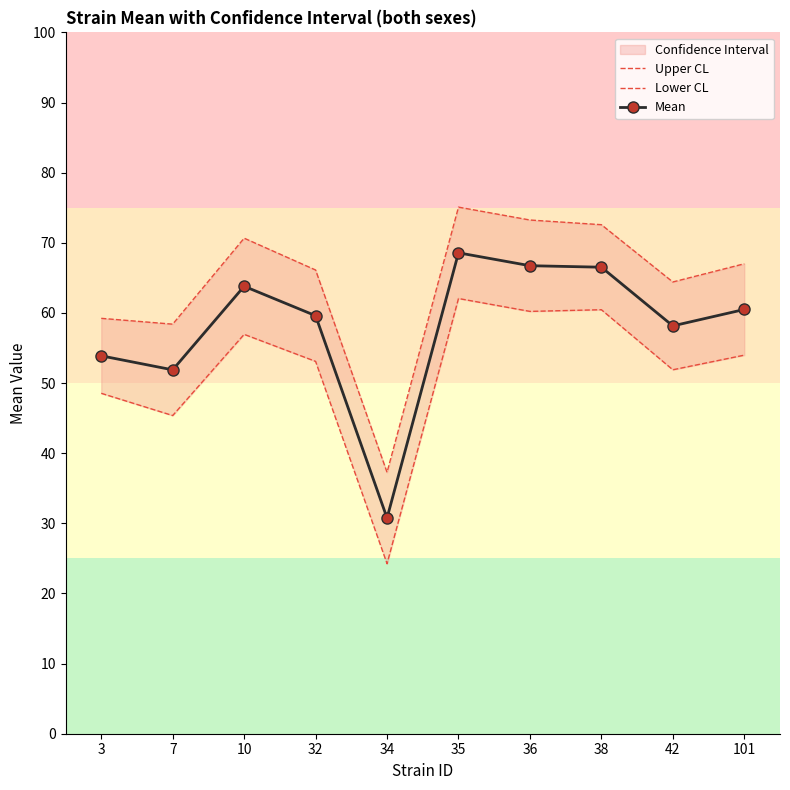

What is the value of the Mean point at the 4th from the left?

59.6